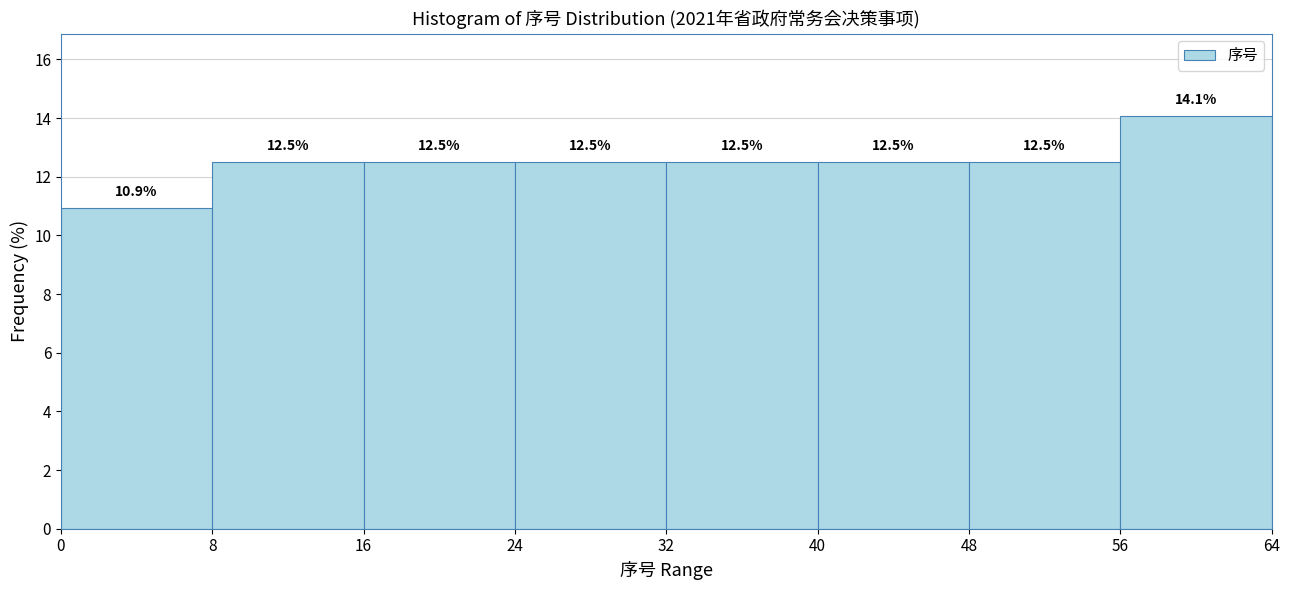

Which range on the x-axis has the tallest bar?

56 to 64